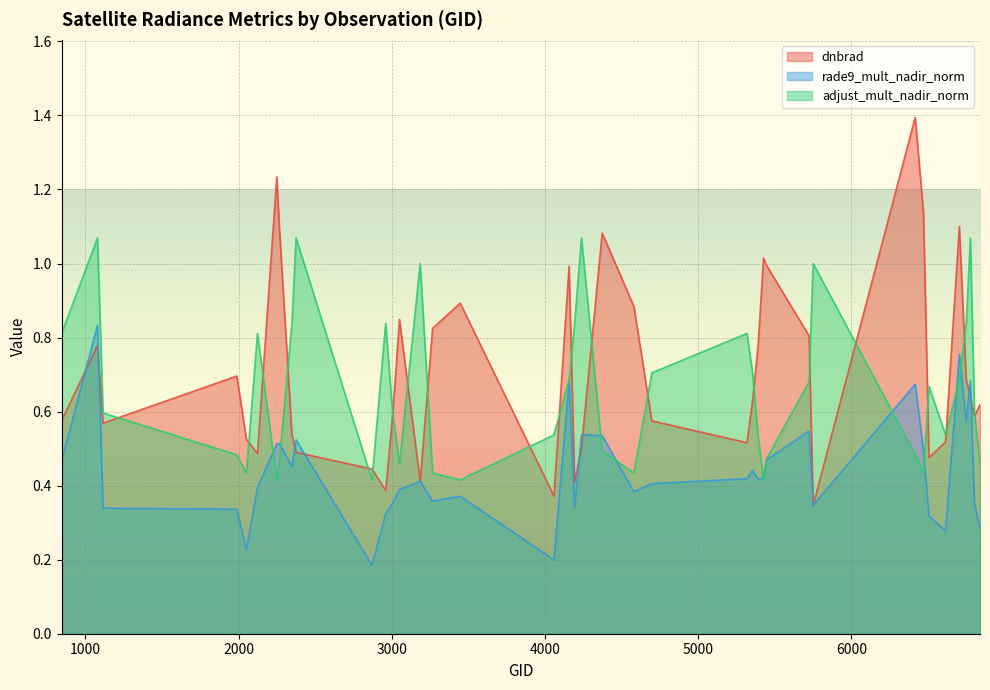

Reading left to right, list all the values displayed in this chart.

dnbrad: 845=0.6	1079=0.8	1115=0.6	1988=0.7	2051=0.5	2123=0.5	2249=1.2	2267=1.1	2348=0.5	2375=0.5	2870=0.4	2960=0.4	3005=0.6	3050=0.8	3185=0.4	3266=0.8	3446=0.9	4058=0.4	4157=1.0	4193=0.4	4238=0.5	4373=1.1	4580=0.9	4697=0.6	5318=0.5	5354=0.6	5390=0.8	5426=1.0	5444=1.0	5723=0.8	5750=0.3	6416=1.4	6470=1.1	6506=0.5	6614=0.5	6704=1.1	6749=0.7	6776=0.6	6803=0.6	6839=0.6
rade9_mult_nadir_norm: 845=0.5	1079=0.8	1115=0.3	1988=0.3	2051=0.2	2123=0.4	2249=0.5	2267=0.5	2348=0.5	2375=0.5	2870=0.2	2960=0.3	3005=0.4	3050=0.4	3185=0.4	3266=0.4	3446=0.4	4058=0.2	4157=0.7	4193=0.3	4238=0.5	4373=0.5	4580=0.4	4697=0.4	5318=0.4	5354=0.4	5390=0.4	5426=0.4	5444=0.5	5723=0.5	5750=0.3	6416=0.7	6470=0.5	6506=0.3	6614=0.3	6704=0.8	6749=0.6	6776=0.7	6803=0.4	6839=0.3
adjust_mult_nadir_norm: 845=0.8	1079=1.1	1115=0.6	1988=0.5	2051=0.4	2123=0.8	2249=0.4	2267=0.5	2348=0.8	2375=1.1	2870=0.4	2960=0.8	3005=0.6	3050=0.5	3185=1.0	3266=0.4	3446=0.4	4058=0.5	4157=0.7	4193=0.8	4238=1.1	4373=0.5	4580=0.4	4697=0.7	5318=0.8	5354=0.7	5390=0.5	5426=0.4	5444=0.5	5723=0.7	5750=1.0	6416=0.5	6470=0.4	6506=0.7	6614=0.5	6704=0.7	6749=0.8	6776=1.1	6803=0.6	6839=0.5